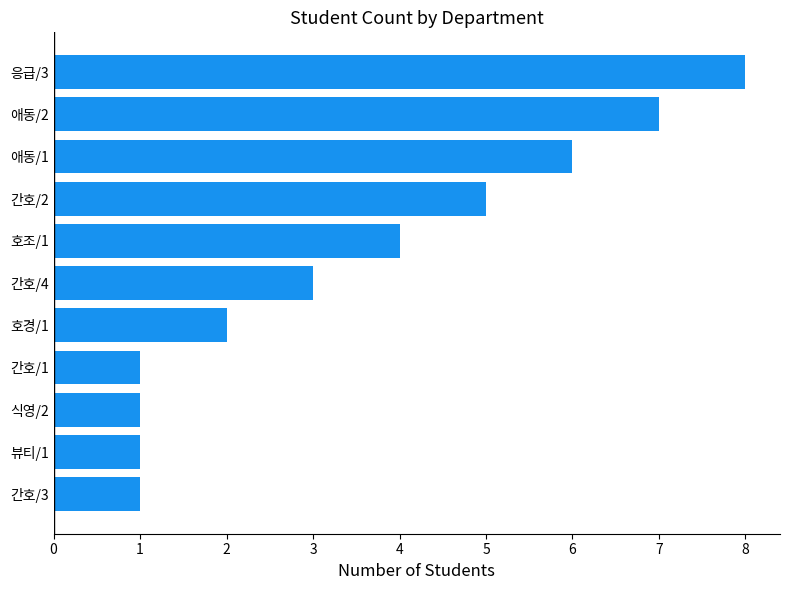

Between 식영/2 and 애동/1, which is larger?

애동/1